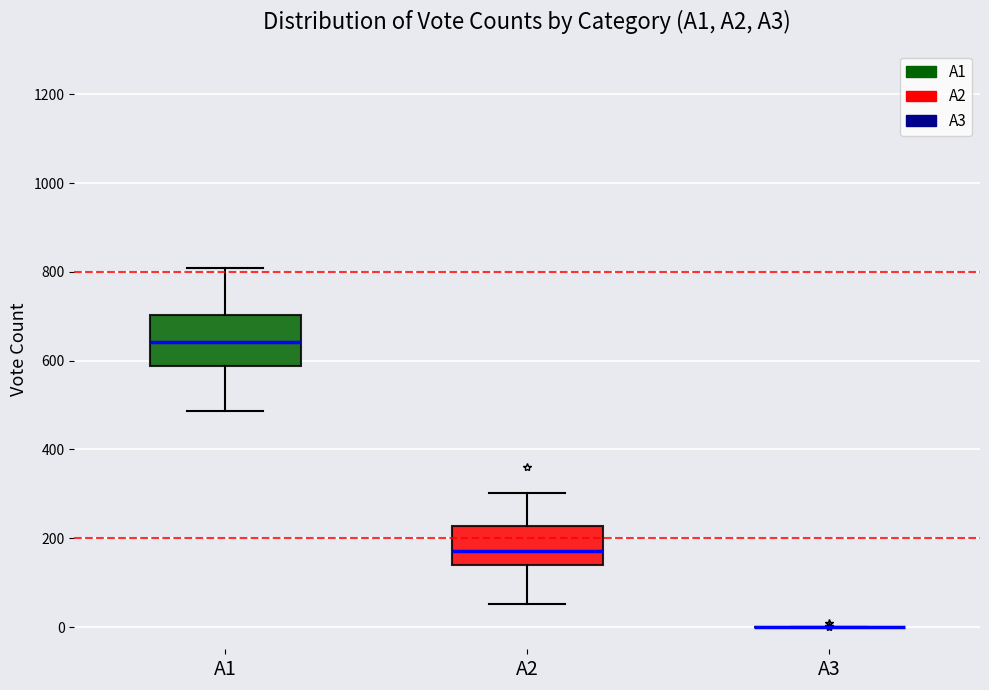

Reading left to right, read every box against the y-axis: the position of its median line, the range the box covers, and the ends of its whiskers. The values are not printed on the chart, so give them approximately, as read against the axis.

A1: median 640, box 580 to 700, whiskers 480 to 800
A2: median 180, box 140 to 220, whiskers 60 to 300
A3: box collapsed to a line at 0, whiskers 0 to 0